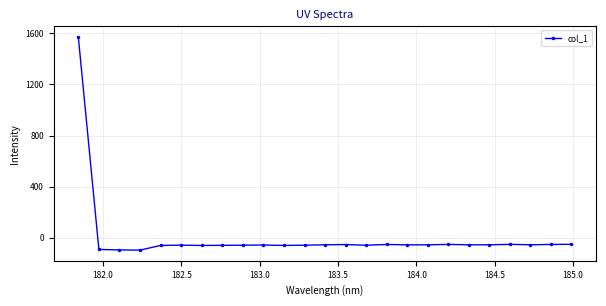

What is the greatest value displayed?

1572.5